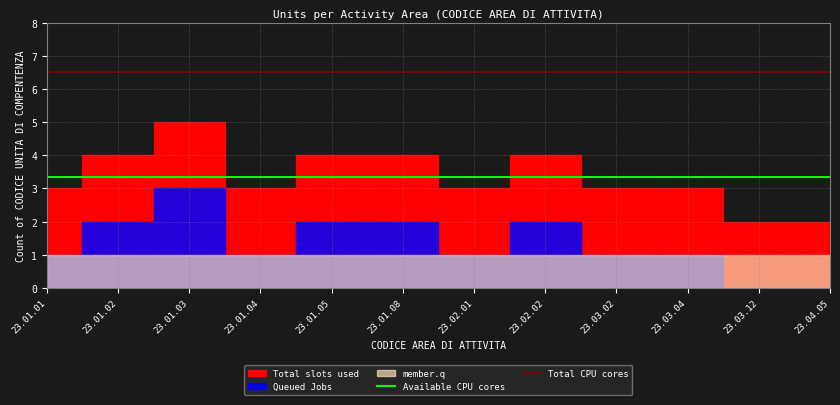

What is the maximum value for Total CPU cores?

6.5